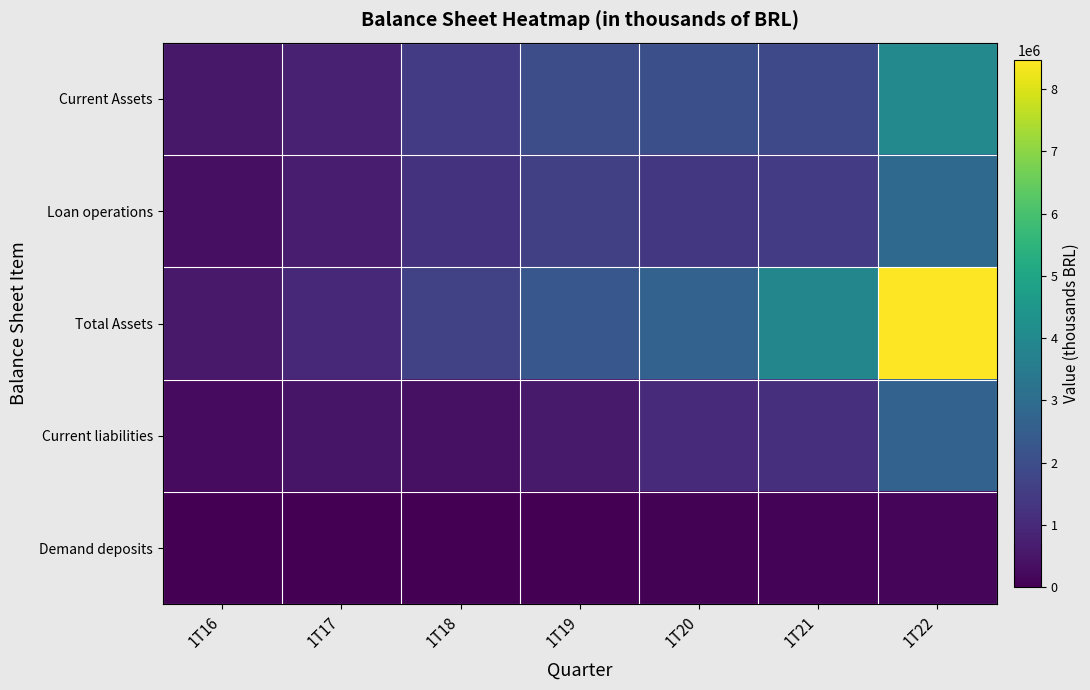

Which label corresponds to the smallest value in the chart?

1T16